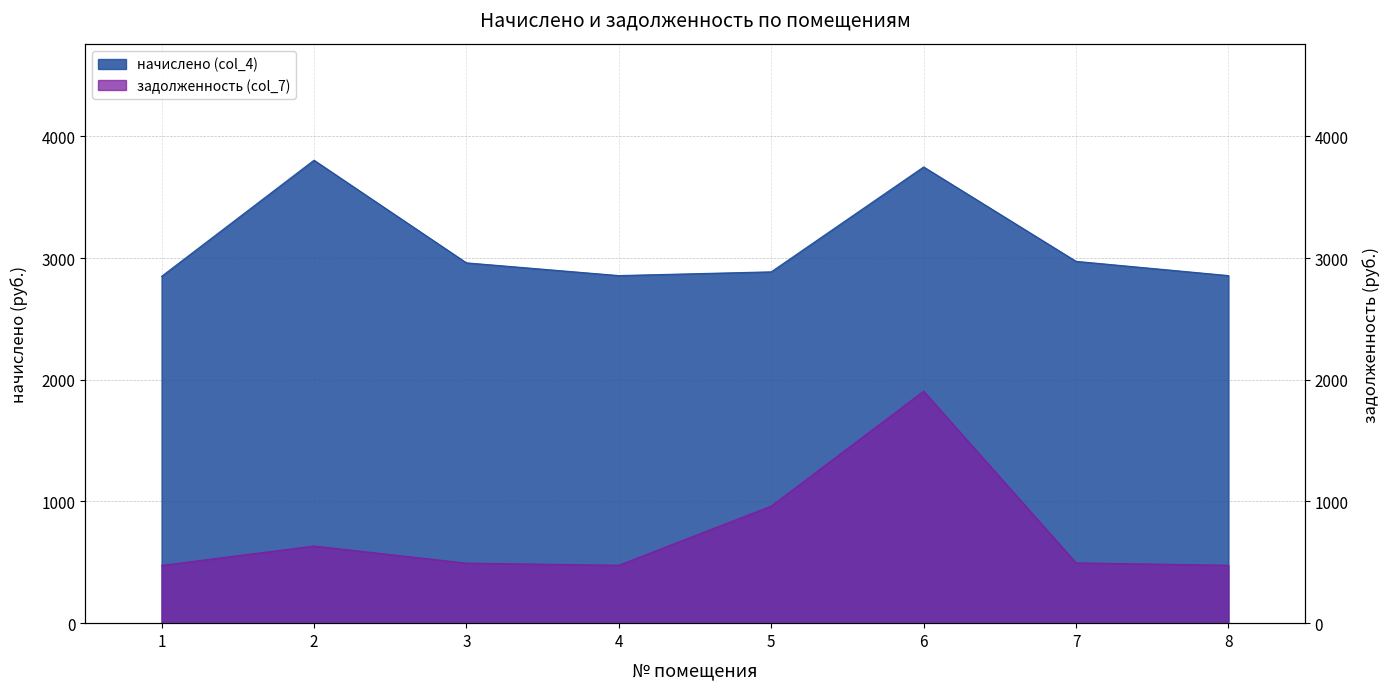

What is the value of the начислено (col_4) point at the 7th from the left?

2973.4